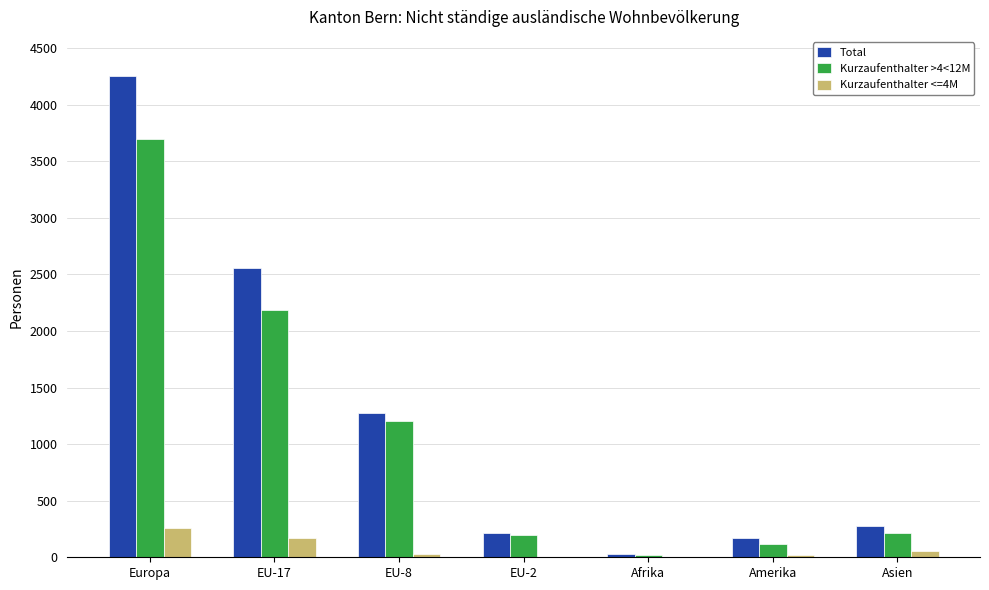

What is the greatest value displayed?

4250